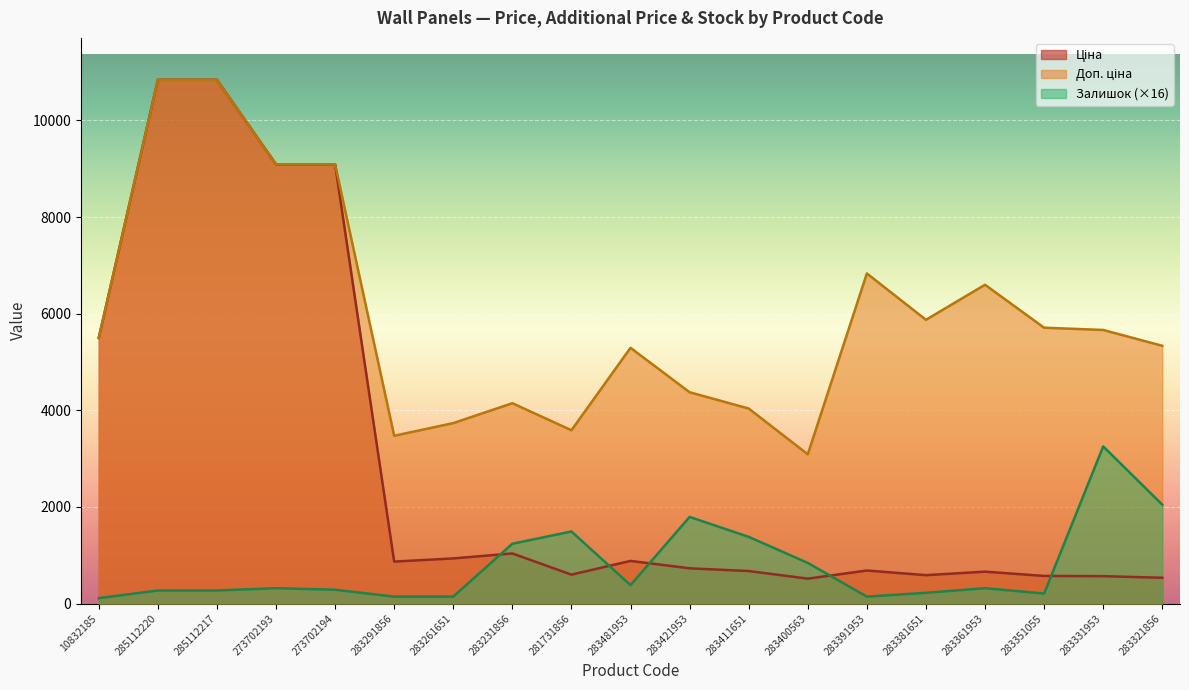

What is the label of the 19th point from the left?

283321856